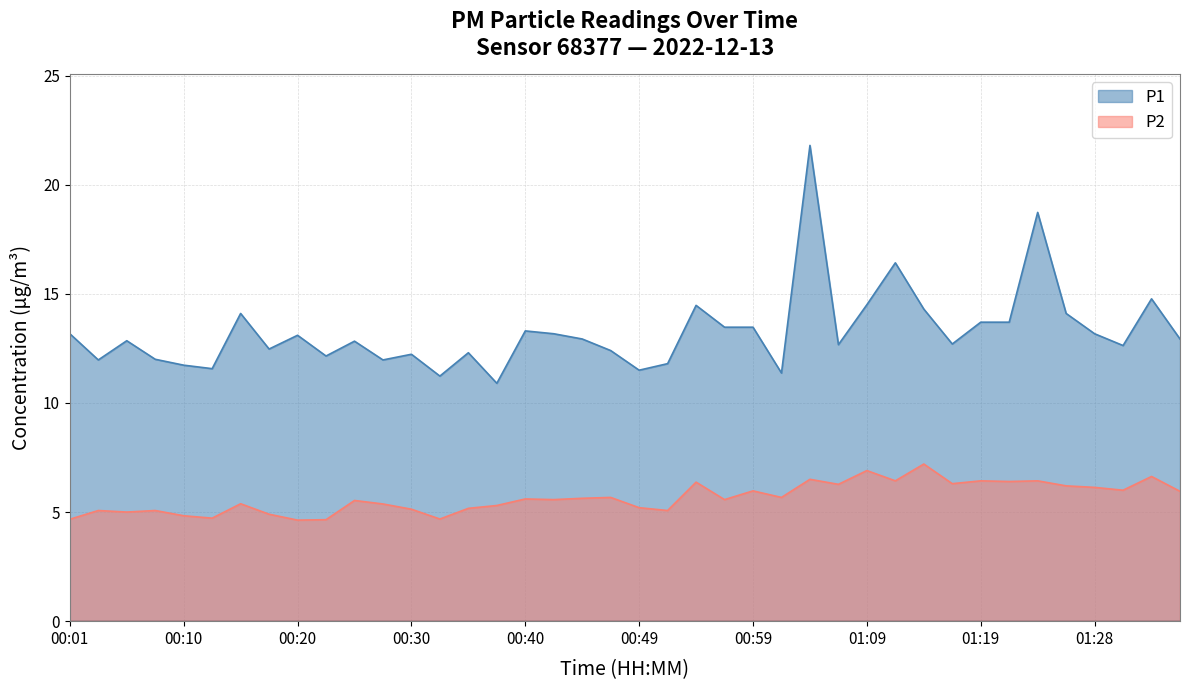

What is the difference between the second highest and minimum values in the P1 series?

7.8